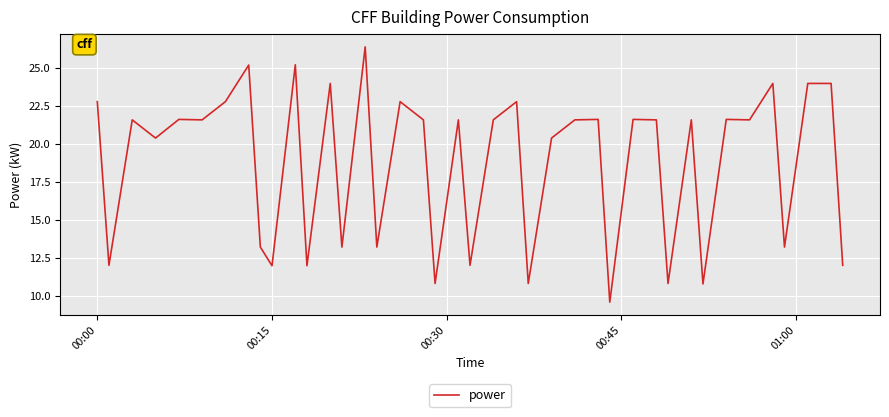

What is the greatest value displayed?

26.4